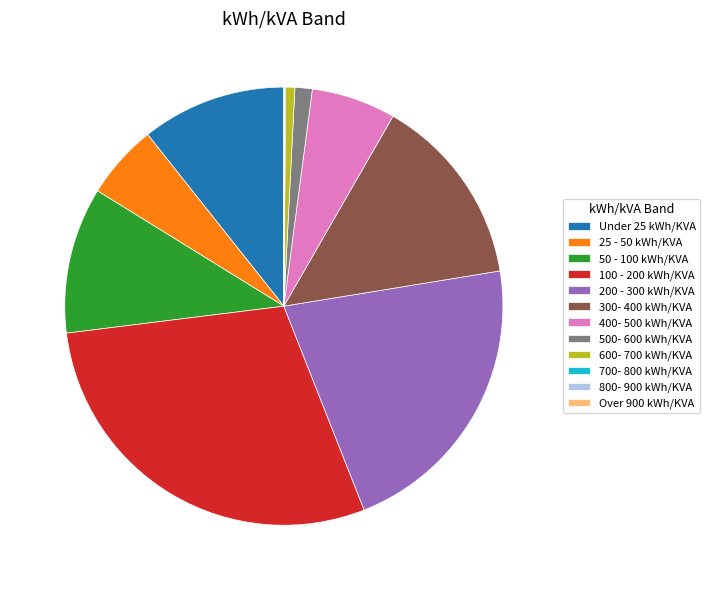

Combined, do 50 - 100 kWh/KVA and 600- 700 kWh/KVA account for over 50%?

No